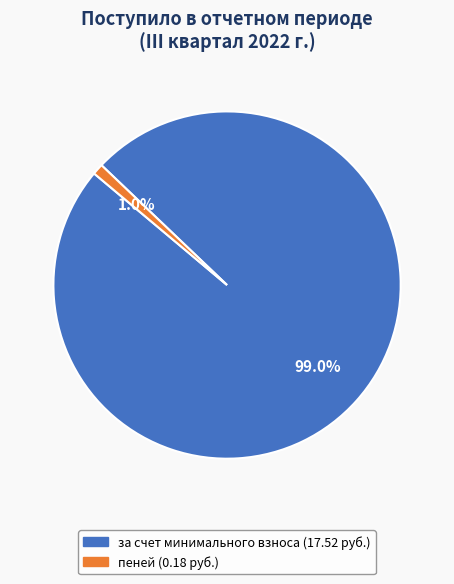

Is there a majority slice in this chart?

Yes